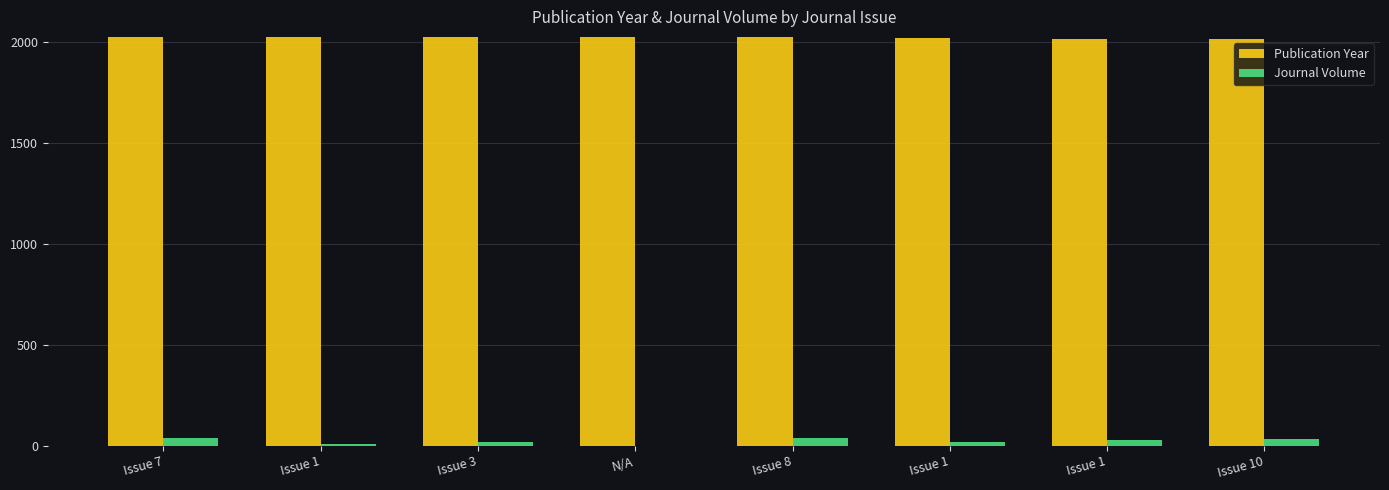

True or false: Journal Volume has a value of 69 at Issue 7.

False